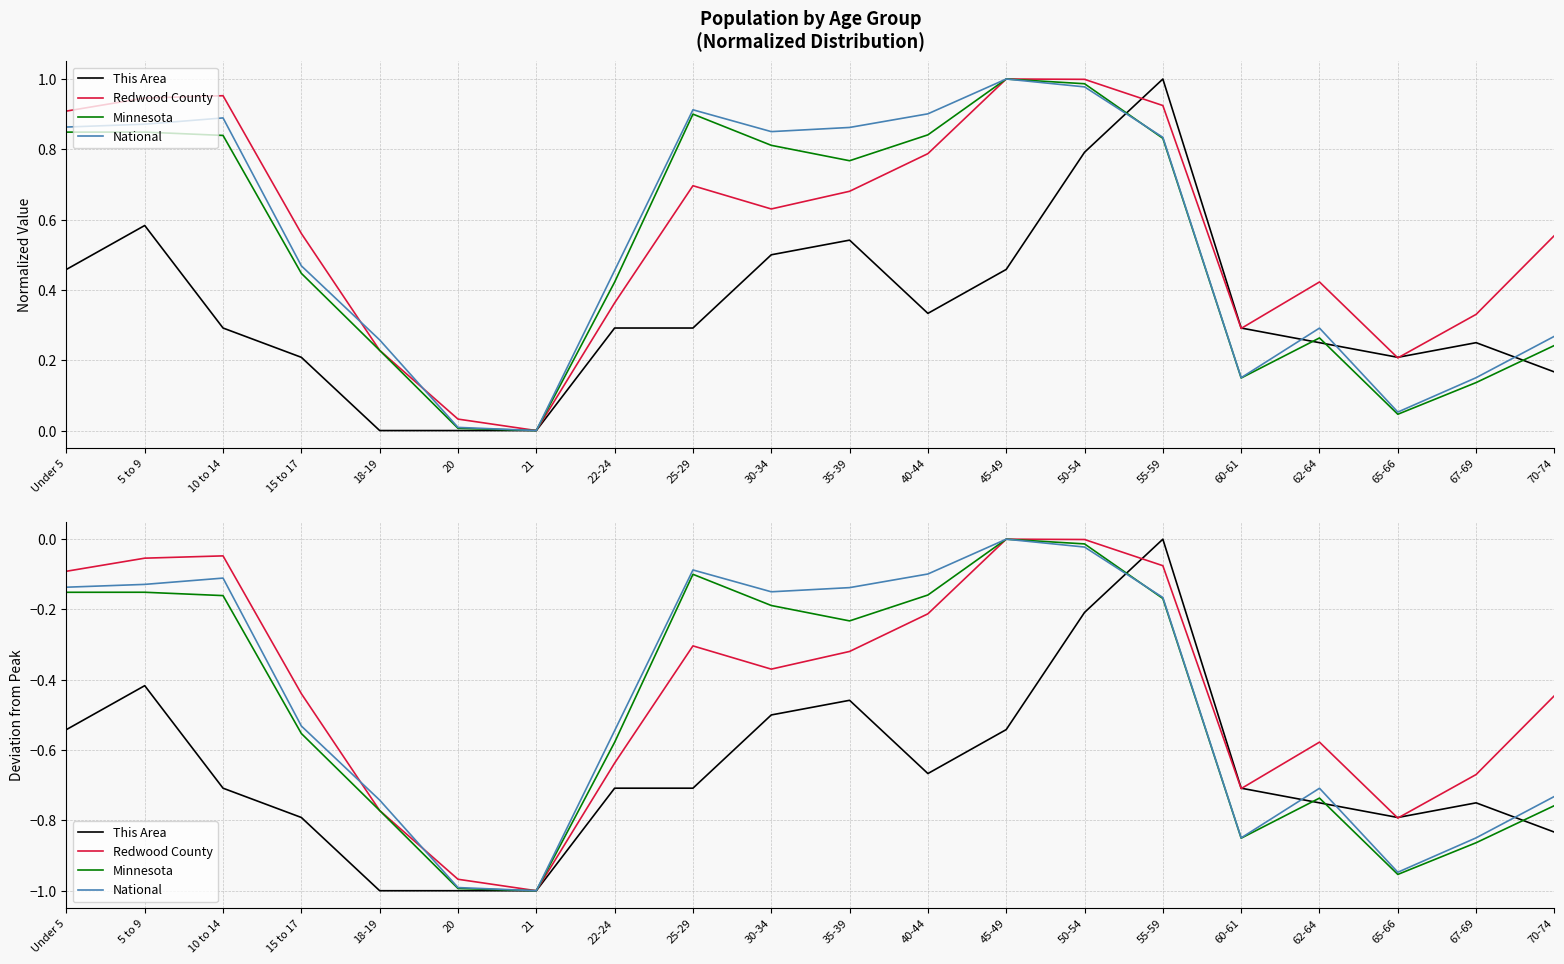

What are all the series names shown in the legend?

This Area, Redwood County, Minnesota, National